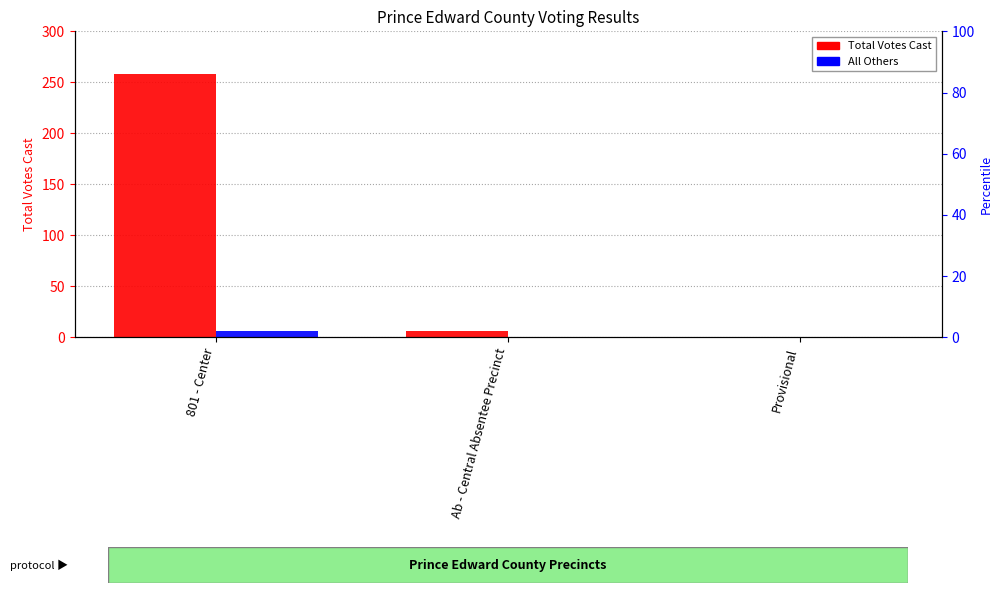

Reading left to right, list all the values displayed in this chart.

Total Votes Cast: 801 - Center=258	Ab - Central Absentee Precinct=6	Provisional=0
All Others: 801 - Center=6	Ab - Central Absentee Precinct=0	Provisional=0